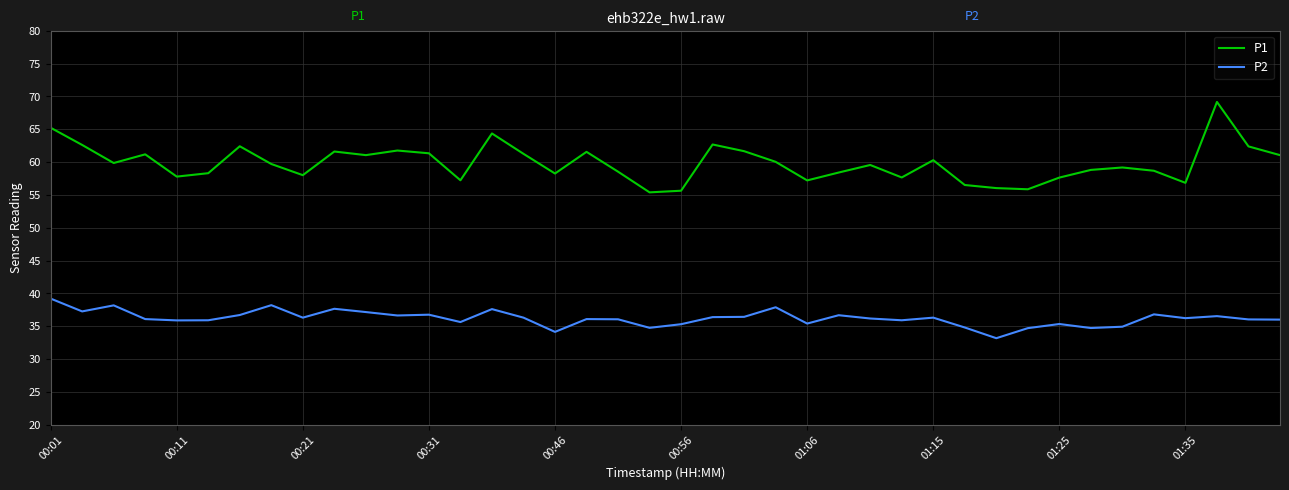

Which series has the widest spread of values?

P1